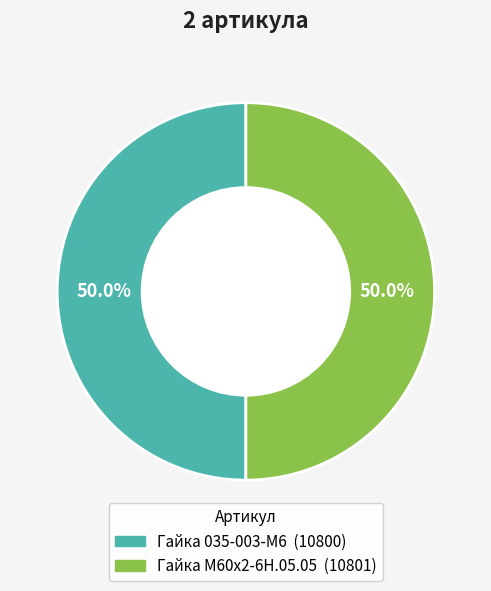

What is the ratio of the value at Гайка М60х2-6Н.05.05 to the value at Гайка 035-003-М6?

1.0